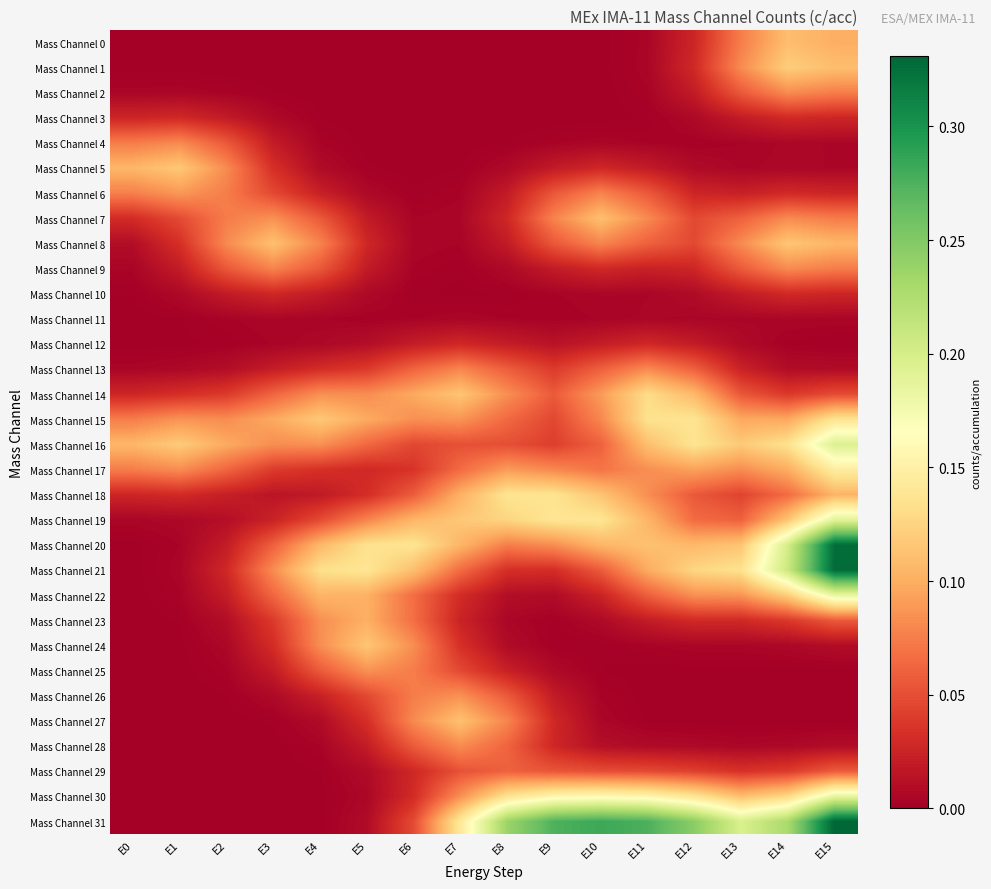

Reading left to right, list all the values displayed in this chart.

Mass Channel 0: E0=0.0	E1=0.0	E2=0.0	E3=0.0	E4=0.0	E5=0.0	E6=0.0	E7=0.0	E8=0.0	E9=0.0	E10=0.0	E11=0.0	E12=0.0	E13=0.1	E14=0.1	E15=0.1
Mass Channel 1: E0=0.0	E1=0.0	E2=0.0	E3=0.0	E4=0.0	E5=0.0	E6=0.0	E7=0.0	E8=0.0	E9=0.0	E10=0.0	E11=0.0	E12=0.0	E13=0.1	E14=0.1	E15=0.1
Mass Channel 2: E0=0.0	E1=0.0	E2=0.0	E3=0.0	E4=0.0	E5=0.0	E6=0.0	E7=0.0	E8=0.0	E9=0.0	E10=0.0	E11=0.0	E12=0.0	E13=0.1	E14=0.1	E15=0.1
Mass Channel 3: E0=0.0	E1=0.0	E2=0.0	E3=0.0	E4=0.0	E5=0.0	E6=0.0	E7=0.0	E8=0.0	E9=0.0	E10=0.0	E11=0.0	E12=0.0	E13=0.0	E14=0.0	E15=0.0
Mass Channel 4: E0=0.1	E1=0.1	E2=0.1	E3=0.0	E4=0.0	E5=0.0	E6=0.0	E7=0.0	E8=0.0	E9=0.0	E10=0.0	E11=0.0	E12=0.0	E13=0.0	E14=0.0	E15=0.0
Mass Channel 5: E0=0.1	E1=0.1	E2=0.1	E3=0.0	E4=0.0	E5=0.0	E6=0.0	E7=0.0	E8=0.0	E9=0.0	E10=0.0	E11=0.0	E12=0.0	E13=0.0	E14=0.0	E15=0.0
Mass Channel 6: E0=0.1	E1=0.1	E2=0.1	E3=0.0	E4=0.0	E5=0.0	E6=0.0	E7=0.0	E8=0.0	E9=0.1	E10=0.1	E11=0.1	E12=0.0	E13=0.0	E14=0.0	E15=0.0
Mass Channel 7: E0=0.0	E1=0.0	E2=0.1	E3=0.1	E4=0.1	E5=0.0	E6=0.0	E7=0.0	E8=0.0	E9=0.1	E10=0.1	E11=0.1	E12=0.0	E13=0.1	E14=0.1	E15=0.1
Mass Channel 8: E0=0.0	E1=0.0	E2=0.1	E3=0.1	E4=0.1	E5=0.0	E6=0.0	E7=0.0	E8=0.0	E9=0.1	E10=0.1	E11=0.1	E12=0.0	E13=0.1	E14=0.1	E15=0.1
Mass Channel 9: E0=0.0	E1=0.0	E2=0.1	E3=0.1	E4=0.1	E5=0.0	E6=0.0	E7=0.0	E8=0.0	E9=0.0	E10=0.0	E11=0.0	E12=0.0	E13=0.1	E14=0.1	E15=0.1
Mass Channel 10: E0=0.0	E1=0.0	E2=0.0	E3=0.0	E4=0.0	E5=0.0	E6=0.0	E7=0.0	E8=0.0	E9=0.0	E10=0.0	E11=0.0	E12=0.0	E13=0.0	E14=0.0	E15=0.0
Mass Channel 11: E0=0.0	E1=0.0	E2=0.0	E3=0.0	E4=0.0	E5=0.0	E6=0.0	E7=0.0	E8=0.0	E9=0.0	E10=0.0	E11=0.0	E12=0.0	E13=0.0	E14=0.0	E15=0.0
Mass Channel 12: E0=0.0	E1=0.0	E2=0.0	E3=0.0	E4=0.0	E5=0.0	E6=0.0	E7=0.0	E8=0.0	E9=0.0	E10=0.0	E11=0.0	E12=0.0	E13=0.0	E14=0.0	E15=0.0
Mass Channel 13: E0=0.0	E1=0.0	E2=0.0	E3=0.0	E4=0.0	E5=0.0	E6=0.1	E7=0.1	E8=0.1	E9=0.0	E10=0.1	E11=0.1	E12=0.1	E13=0.0	E14=0.0	E15=0.0
Mass Channel 14: E0=0.0	E1=0.0	E2=0.0	E3=0.1	E4=0.1	E5=0.1	E6=0.1	E7=0.1	E8=0.1	E9=0.1	E10=0.1	E11=0.1	E12=0.1	E13=0.1	E14=0.0	E15=0.0
Mass Channel 15: E0=0.1	E1=0.1	E2=0.1	E3=0.1	E4=0.1	E5=0.1	E6=0.1	E7=0.1	E8=0.1	E9=0.0	E10=0.1	E11=0.1	E12=0.1	E13=0.1	E14=0.1	E15=0.1
Mass Channel 16: E0=0.1	E1=0.1	E2=0.1	E3=0.1	E4=0.1	E5=0.1	E6=0.0	E7=0.1	E8=0.1	E9=0.0	E10=0.1	E11=0.1	E12=0.1	E13=0.1	E14=0.1	E15=0.2
Mass Channel 17: E0=0.1	E1=0.1	E2=0.1	E3=0.0	E4=0.0	E5=0.0	E6=0.0	E7=0.1	E8=0.1	E9=0.1	E10=0.1	E11=0.1	E12=0.1	E13=0.1	E14=0.1	E15=0.1
Mass Channel 18: E0=0.0	E1=0.0	E2=0.0	E3=0.0	E4=0.0	E5=0.0	E6=0.1	E7=0.1	E8=0.1	E9=0.1	E10=0.1	E11=0.1	E12=0.1	E13=0.0	E14=0.1	E15=0.1
Mass Channel 19: E0=0.0	E1=0.0	E2=0.0	E3=0.0	E4=0.0	E5=0.1	E6=0.1	E7=0.1	E8=0.1	E9=0.1	E10=0.1	E11=0.1	E12=0.1	E13=0.1	E14=0.1	E15=0.2
Mass Channel 20: E0=0.0	E1=0.0	E2=0.0	E3=0.1	E4=0.1	E5=0.1	E6=0.1	E7=0.1	E8=0.1	E9=0.1	E10=0.1	E11=0.1	E12=0.1	E13=0.1	E14=0.2	E15=0.3
Mass Channel 21: E0=0.0	E1=0.0	E2=0.0	E3=0.1	E4=0.1	E5=0.1	E6=0.1	E7=0.1	E8=0.0	E9=0.0	E10=0.1	E11=0.1	E12=0.1	E13=0.1	E14=0.2	E15=0.3
Mass Channel 22: E0=0.0	E1=0.0	E2=0.0	E3=0.1	E4=0.1	E5=0.1	E6=0.1	E7=0.0	E8=0.0	E9=0.0	E10=0.0	E11=0.1	E12=0.1	E13=0.1	E14=0.1	E15=0.2
Mass Channel 23: E0=0.0	E1=0.0	E2=0.0	E3=0.0	E4=0.1	E5=0.1	E6=0.1	E7=0.0	E8=0.0	E9=0.0	E10=0.0	E11=0.0	E12=0.0	E13=0.0	E14=0.0	E15=0.1
Mass Channel 24: E0=0.0	E1=0.0	E2=0.0	E3=0.0	E4=0.1	E5=0.1	E6=0.1	E7=0.0	E8=0.0	E9=0.0	E10=0.0	E11=0.0	E12=0.0	E13=0.0	E14=0.0	E15=0.0
Mass Channel 25: E0=0.0	E1=0.0	E2=0.0	E3=0.0	E4=0.1	E5=0.1	E6=0.1	E7=0.0	E8=0.0	E9=0.0	E10=0.0	E11=0.0	E12=0.0	E13=0.0	E14=0.0	E15=0.0
Mass Channel 26: E0=0.0	E1=0.0	E2=0.0	E3=0.0	E4=0.0	E5=0.0	E6=0.1	E7=0.1	E8=0.1	E9=0.0	E10=0.0	E11=0.0	E12=0.0	E13=0.0	E14=0.0	E15=0.0
Mass Channel 27: E0=0.0	E1=0.0	E2=0.0	E3=0.0	E4=0.0	E5=0.0	E6=0.1	E7=0.1	E8=0.1	E9=0.0	E10=0.0	E11=0.0	E12=0.0	E13=0.0	E14=0.0	E15=0.0
Mass Channel 28: E0=0.0	E1=0.0	E2=0.0	E3=0.0	E4=0.0	E5=0.0	E6=0.1	E7=0.1	E8=0.1	E9=0.0	E10=0.0	E11=0.0	E12=0.0	E13=0.0	E14=0.0	E15=0.0
Mass Channel 29: E0=0.0	E1=0.0	E2=0.0	E3=0.0	E4=0.0	E5=0.0	E6=0.0	E7=0.1	E8=0.1	E9=0.1	E10=0.0	E11=0.0	E12=0.0	E13=0.0	E14=0.0	E15=0.1
Mass Channel 30: E0=0.0	E1=0.0	E2=0.0	E3=0.0	E4=0.0	E5=0.0	E6=0.0	E7=0.1	E8=0.1	E9=0.2	E10=0.2	E11=0.2	E12=0.1	E13=0.1	E14=0.1	E15=0.2
Mass Channel 31: E0=0.0	E1=0.0	E2=0.0	E3=0.0	E4=0.0	E5=0.0	E6=0.0	E7=0.1	E8=0.2	E9=0.3	E10=0.3	E11=0.3	E12=0.2	E13=0.2	E14=0.2	E15=0.3